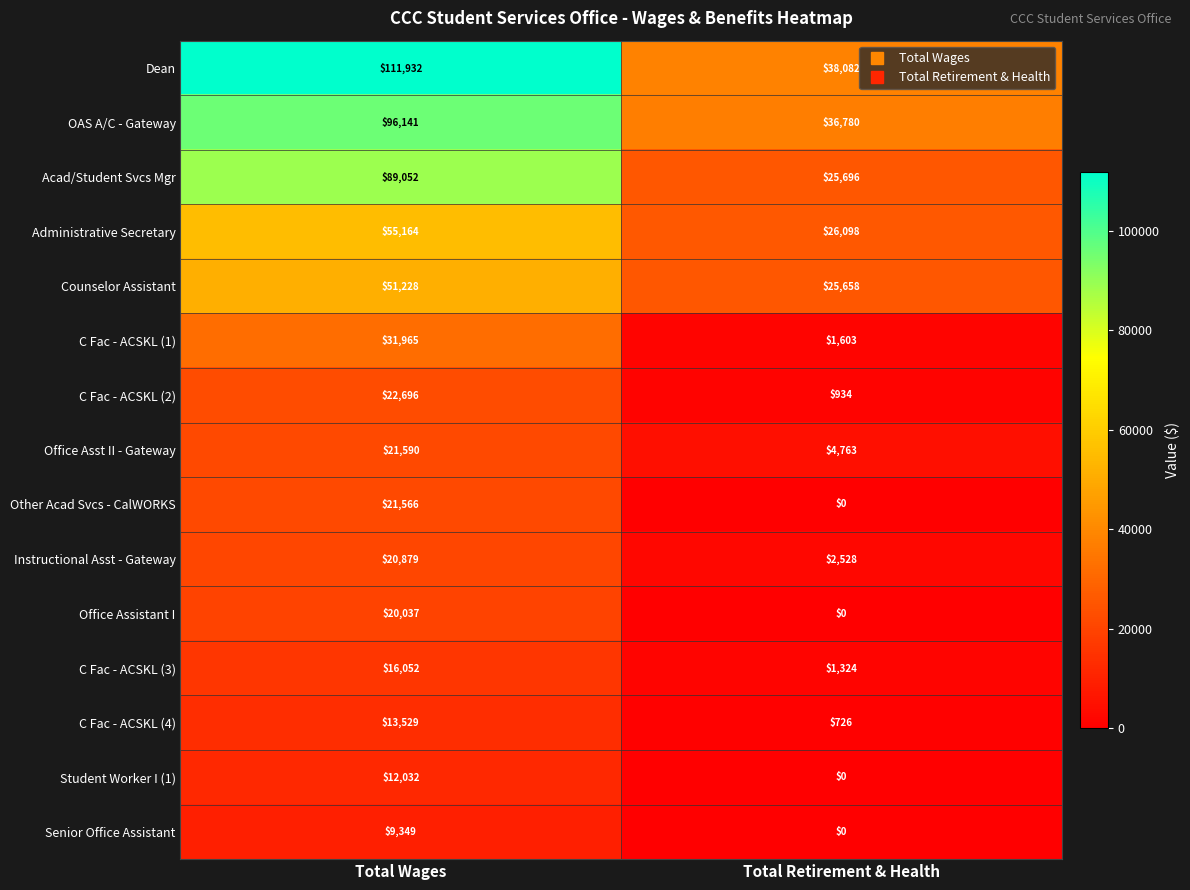

Reading left to right, what are all the values shown in this chart?

Dean: 111932	38082
OAS A/C - Gateway: 96141	36780
Acad/Student Svcs Mgr: 89052	25696
Administrative Secretary: 55164	26098
Counselor Assistant: 51228	25658
C Fac - ACSKL (1): 31965	1603
C Fac - ACSKL (2): 22696	934
Office Asst II - Gateway: 21590	4763
Other Acad Svcs - CalWORKS: 21566	0
Instructional Asst - Gateway: 20879	2528
Office Assistant I: 20037	0
C Fac - ACSKL (3): 16052	1324
C Fac - ACSKL (4): 13529	726
Student Worker I (1): 12032	0
Senior Office Assistant: 9349	0